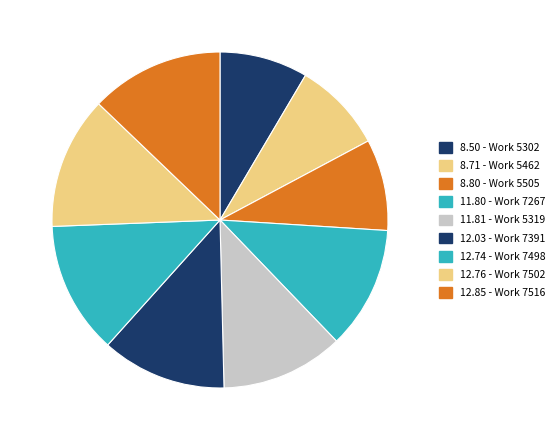

The 7498 slice represents 13% of the pie. True or false?

True